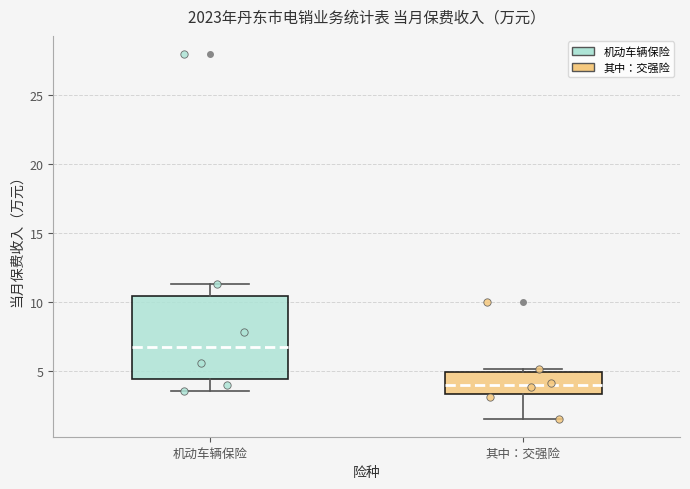

Which box's median line is the highest?

机动车辆保险